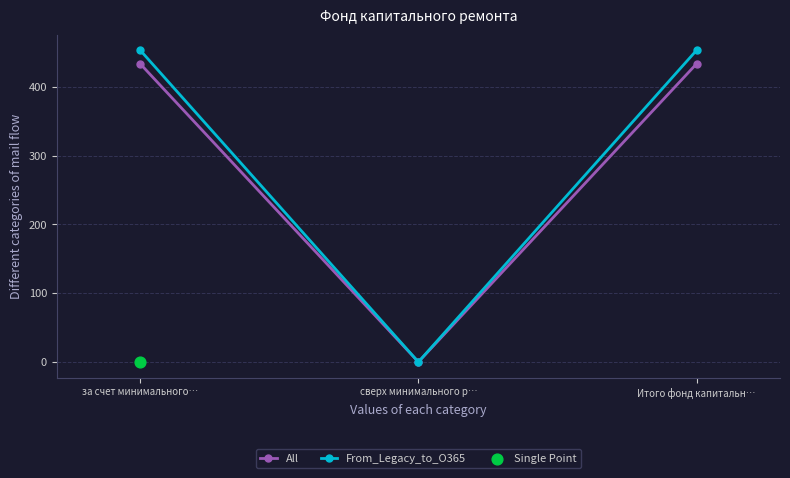

At how many categories does at least one series exceed 283?

2